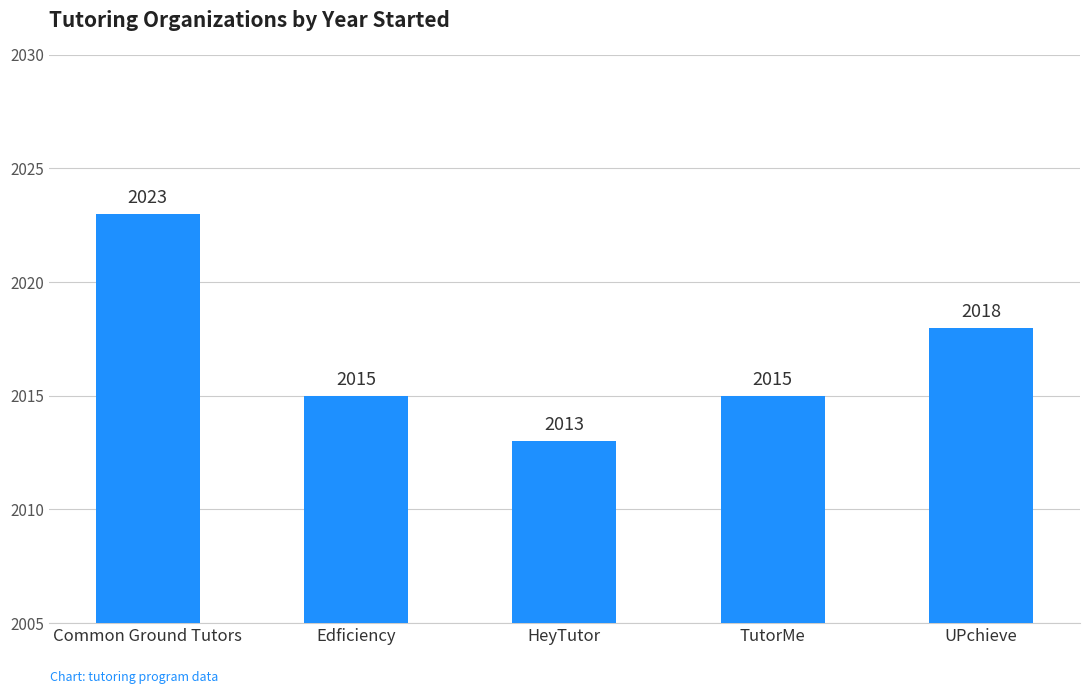

What is the approximate value at UPchieve, to the nearest 10?

2020